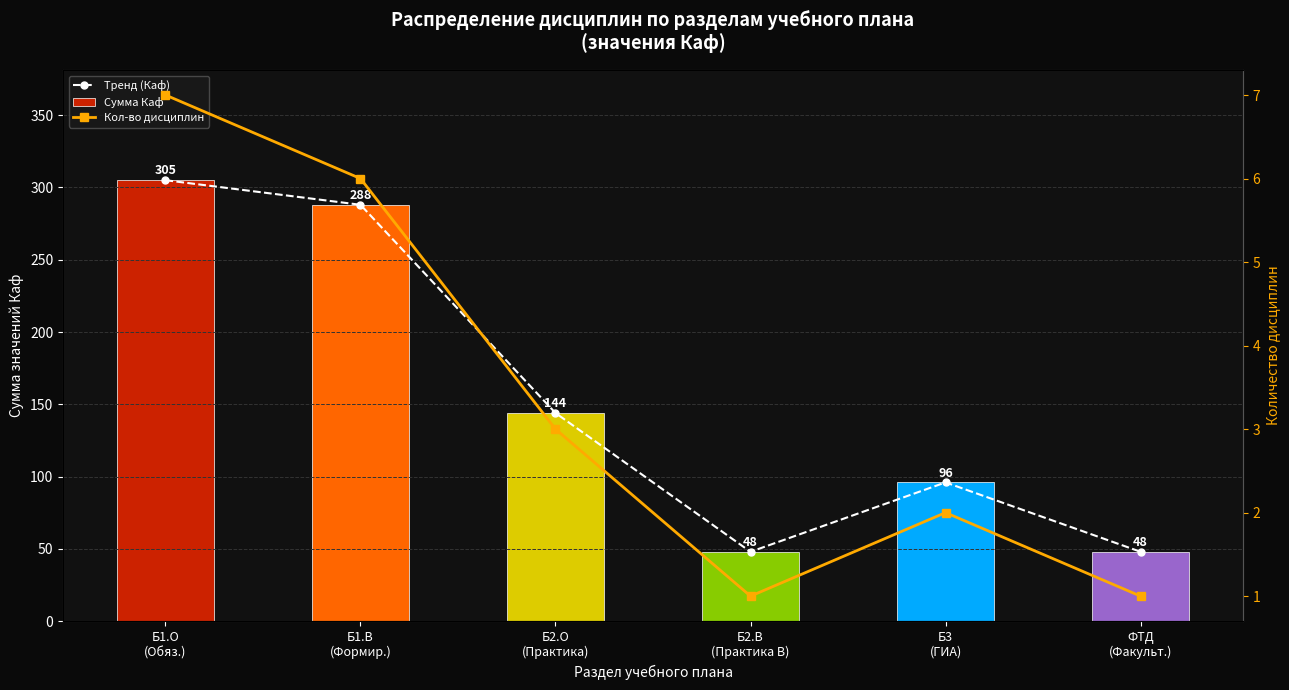

What is the difference between the maximum and minimum values in the Сумма Каф series?

257